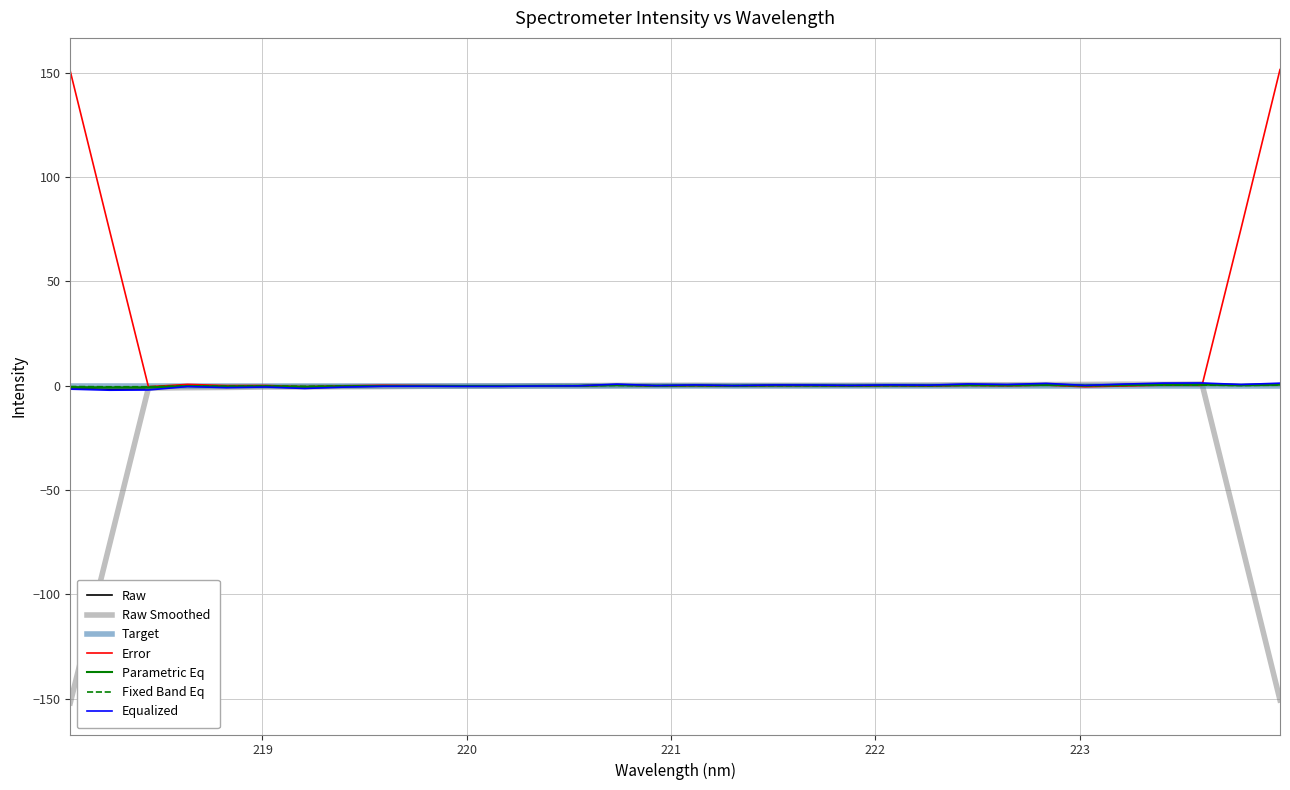

Which series has the largest total across all categories?

Error